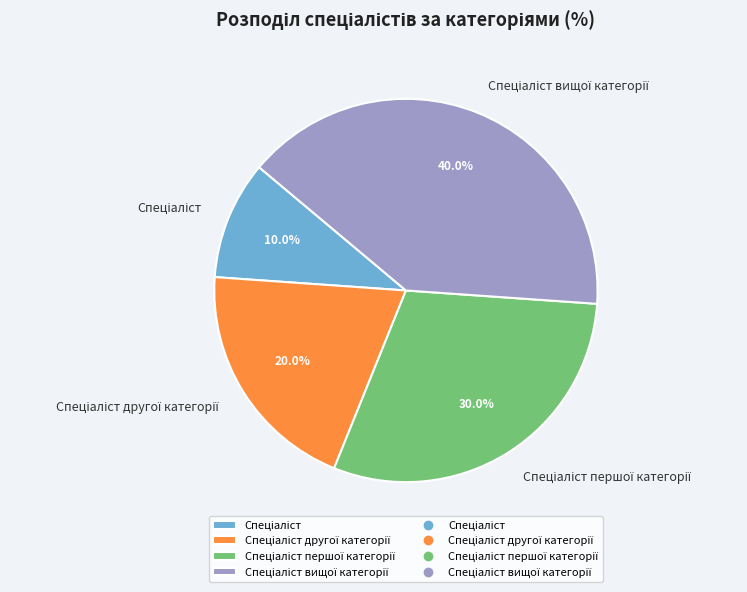

Is there any slice that represents more than half of the pie?

No